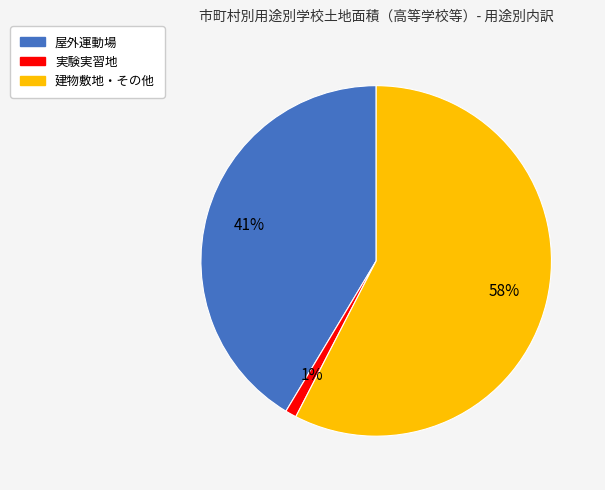

Is it true that 建物敷地・その他 is 44% of the pie?

False